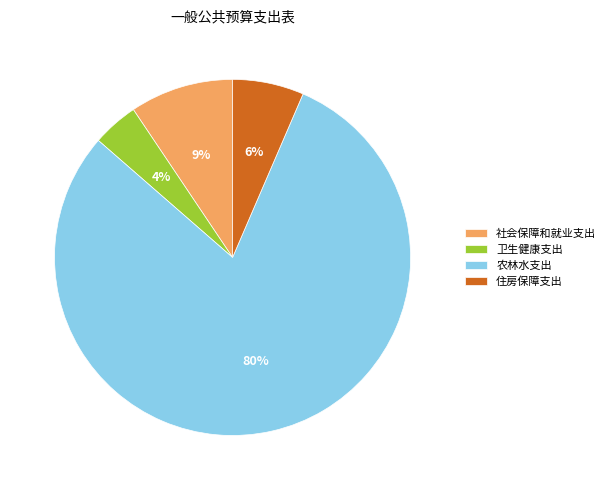

To the nearest percent, what percentage of the pie is 卫生健康支出?

4%